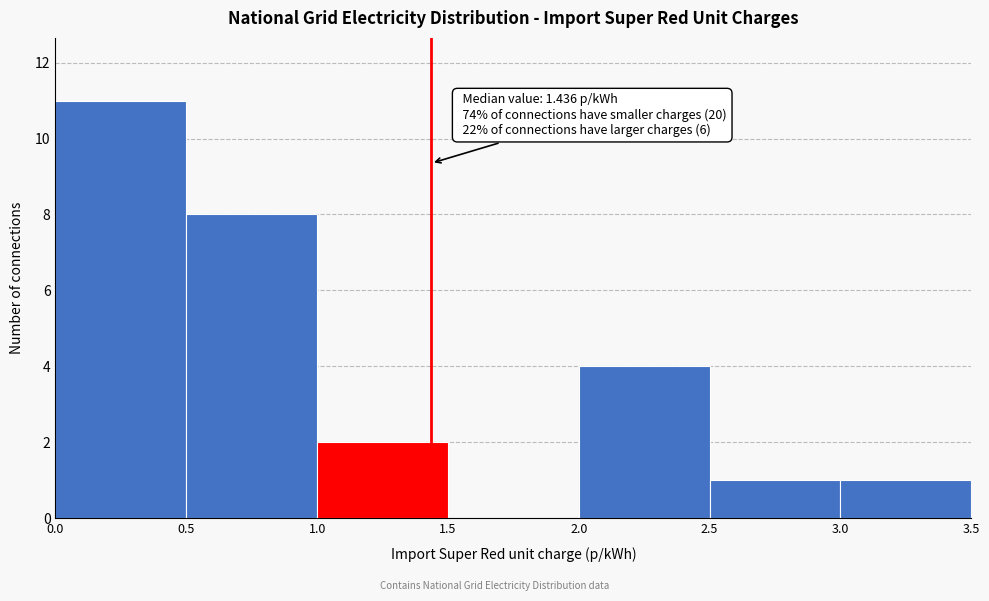

Which range on the x-axis has the tallest bar?

0.0 to 0.5